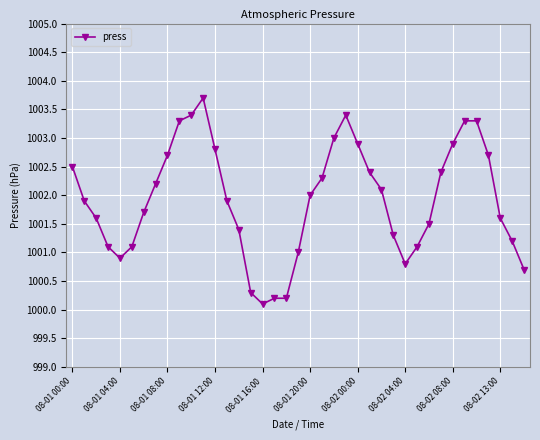

True or false: there are more than 1 points higher than both neighbors.

True